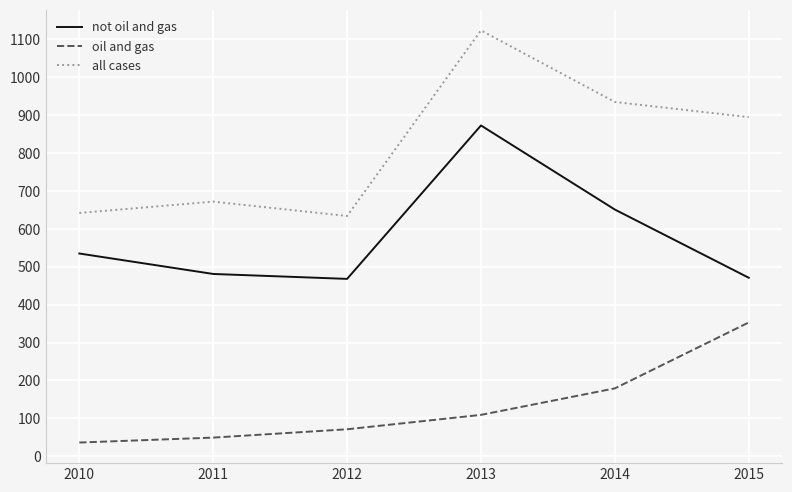

What are all the series names shown in the legend?

not oil and gas, oil and gas, all cases